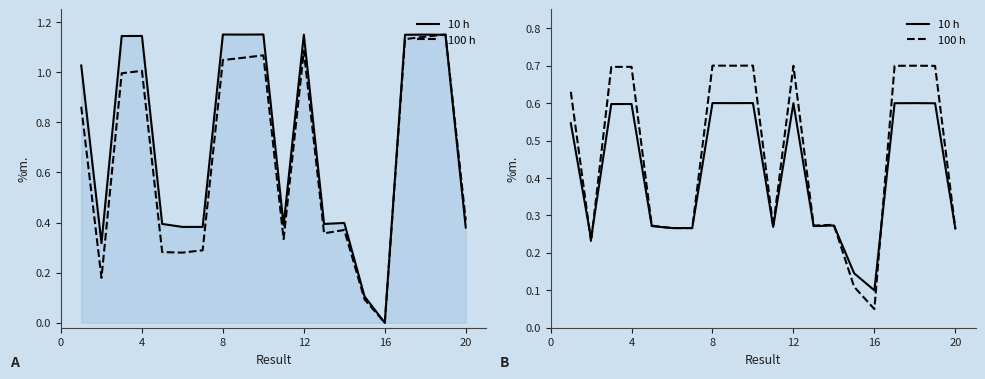

Count the number of data series in this chart.

2